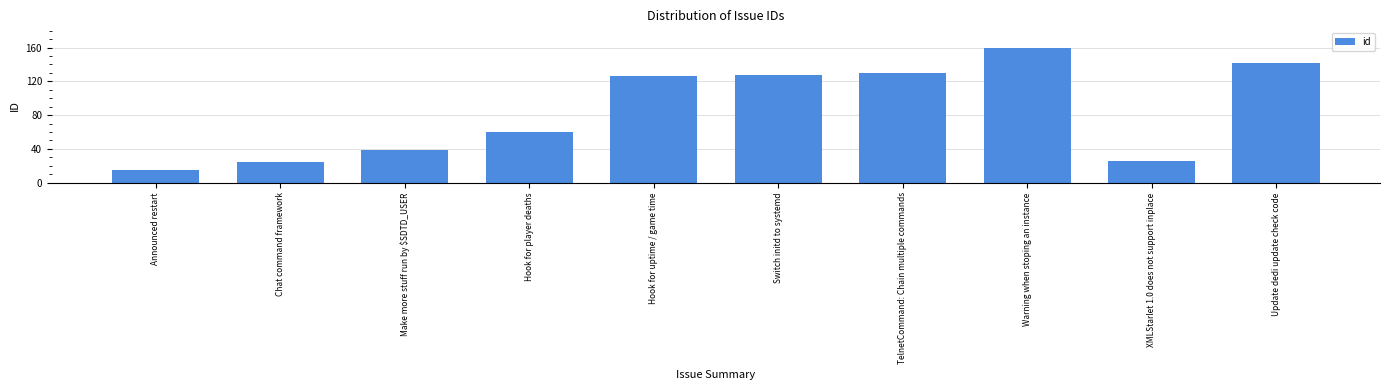

At which label is the value closest to 87?

Hook for player deaths